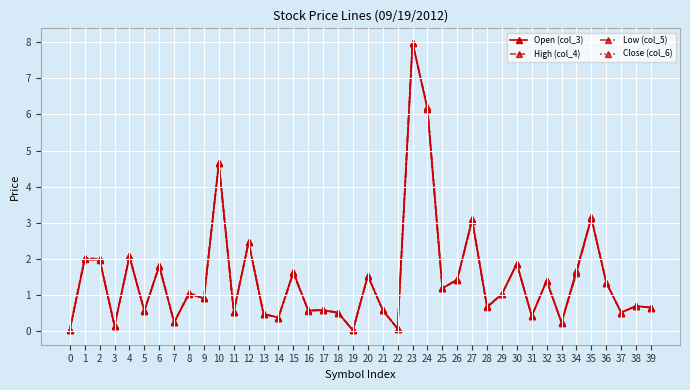

How many categories are shown in the chart?

40